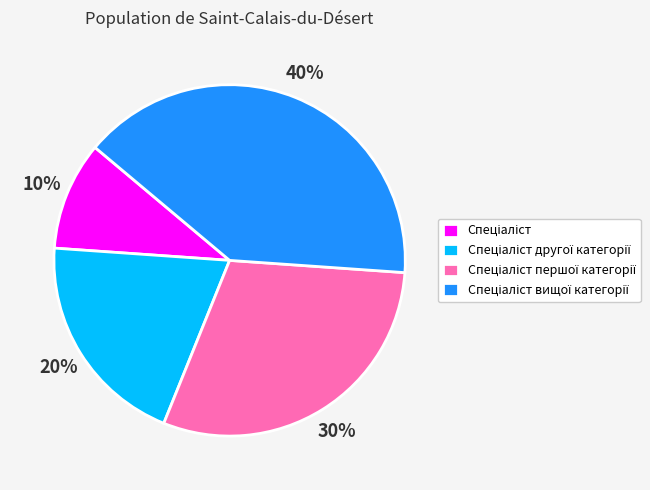

To the nearest percent, what is the difference between the largest and smallest slice percentages?

30%